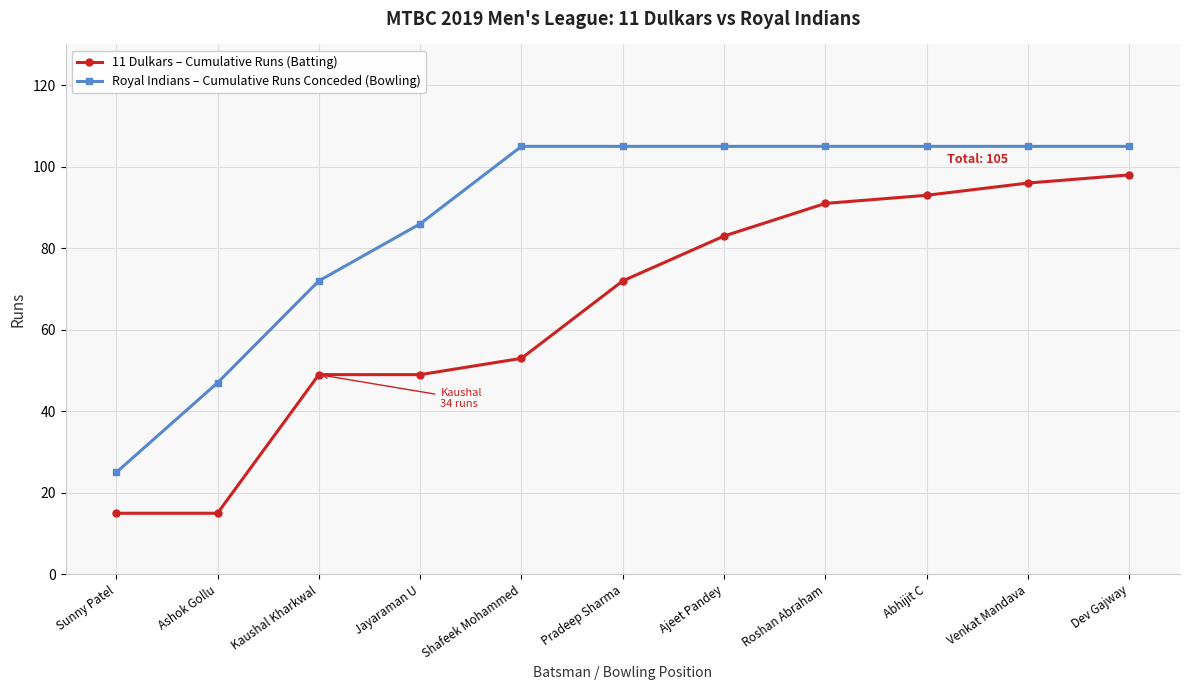

Rank the series at Shafeek Mohammed from lowest to highest value.

11 Dulkars – Cumulative Runs (Batting), Royal Indians – Cumulative Runs Conceded (Bowling)